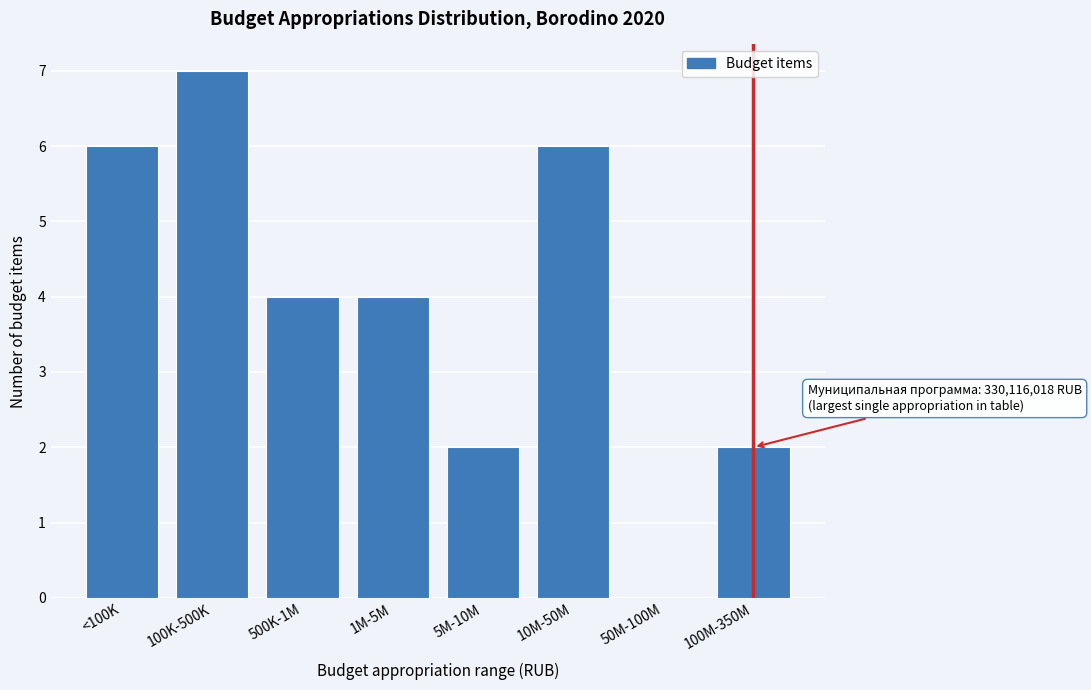

Reading left to right, transcribe all the data shown in this chart.

<100K=6	100K-500K=7	500K-1M=4	1M-5M=4	5M-10M=2	10M-50M=6	50M-100M=0	100M-350M=2